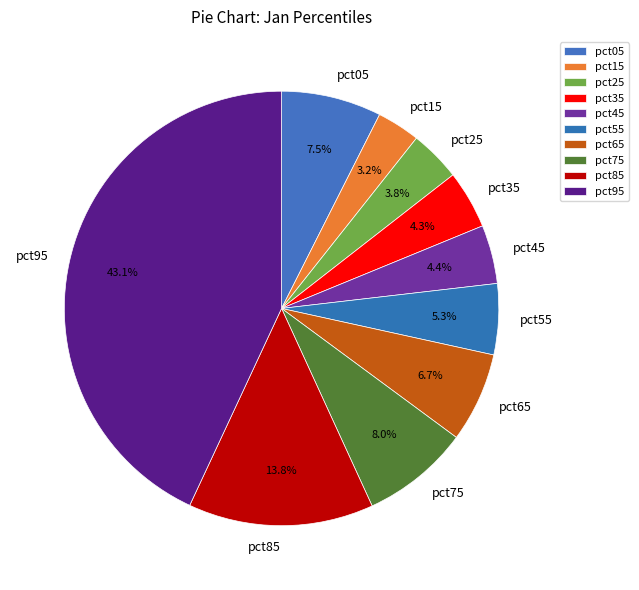

To the nearest percent, what is the difference between the pct05 and pct25 slice percentages?

4%